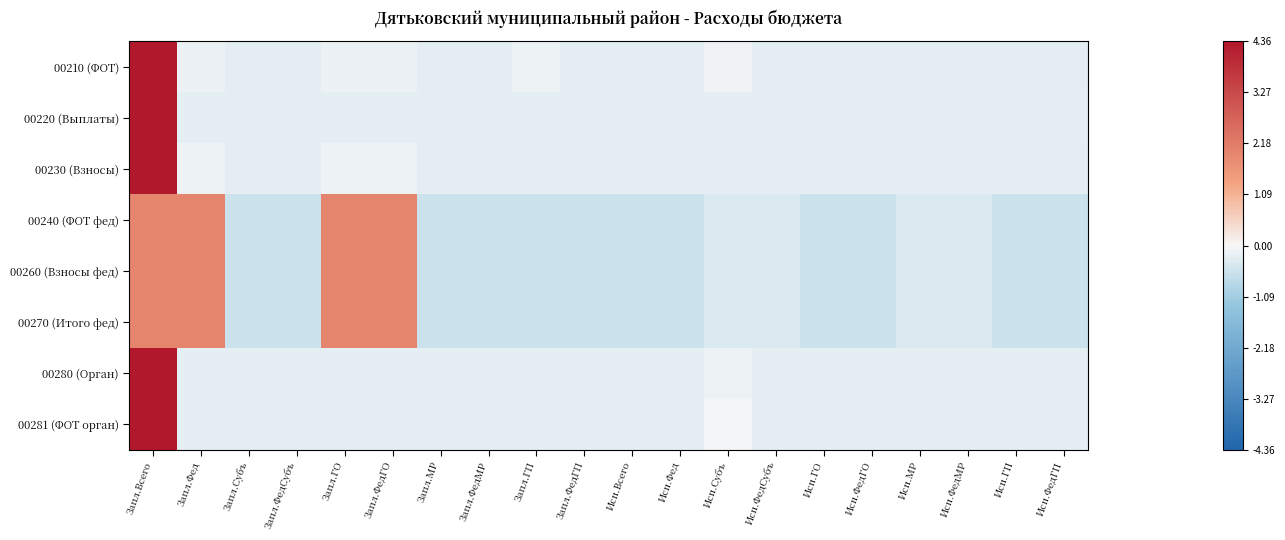

Reading left to right, what are all the values shown in this chart?

00210 (ФОТ): Запл.Всего=4.4	Запл.Фед=-0.2	Запл.Субъ=-0.3	Запл.ФедСубъ=-0.3	Запл.ГО=-0.2	Запл.ФедГО=-0.2	Запл.МР=-0.3	Запл.ФедМР=-0.3	Запл.ГП=-0.1	Запл.ФедГП=-0.3	Исп.Всего=-0.3	Исп.Фед=-0.3	Исп.Субъ=-0.1	Исп.ФедСубъ=-0.3	Исп.ГО=-0.3	Исп.ФедГО=-0.3	Исп.МР=-0.3	Исп.ФедМР=-0.3	Исп.ГП=-0.3	Исп.ФедГП=-0.3
00220 (Выплаты): Запл.Всего=4.4	Запл.Фед=-0.2	Запл.Субъ=-0.2	Запл.ФедСубъ=-0.2	Запл.ГО=-0.2	Запл.ФедГО=-0.2	Запл.МР=-0.2	Запл.ФедМР=-0.2	Запл.ГП=-0.2	Запл.ФедГП=-0.2	Исп.Всего=-0.2	Исп.Фед=-0.2	Исп.Субъ=-0.2	Исп.ФедСубъ=-0.2	Исп.ГО=-0.2	Исп.ФедГО=-0.2	Исп.МР=-0.2	Исп.ФедМР=-0.2	Исп.ГП=-0.2	Исп.ФедГП=-0.2
00230 (Взносы): Запл.Всего=4.4	Запл.Фед=-0.1	Запл.Субъ=-0.2	Запл.ФедСубъ=-0.2	Запл.ГО=-0.1	Запл.ФедГО=-0.1	Запл.МР=-0.2	Запл.ФедМР=-0.2	Запл.ГП=-0.2	Запл.ФедГП=-0.2	Исп.Всего=-0.2	Исп.Фед=-0.2	Исп.Субъ=-0.2	Исп.ФедСубъ=-0.2	Исп.ГО=-0.2	Исп.ФедГО=-0.2	Исп.МР=-0.2	Исп.ФедМР=-0.2	Исп.ГП=-0.2	Исп.ФедГП=-0.2
00240 (ФОТ фед): Запл.Всего=2.0	Запл.Фед=2.0	Запл.Субъ=-0.5	Запл.ФедСубъ=-0.5	Запл.ГО=2.0	Запл.ФедГО=2.0	Запл.МР=-0.5	Запл.ФедМР=-0.5	Запл.ГП=-0.5	Запл.ФедГП=-0.5	Исп.Всего=-0.5	Исп.Фед=-0.5	Исп.Субъ=-0.3	Исп.ФедСубъ=-0.3	Исп.ГО=-0.5	Исп.ФедГО=-0.5	Исп.МР=-0.3	Исп.ФедМР=-0.3	Исп.ГП=-0.5	Исп.ФедГП=-0.5
00260 (Взносы фед): Запл.Всего=2.0	Запл.Фед=2.0	Запл.Субъ=-0.5	Запл.ФедСубъ=-0.5	Запл.ГО=2.0	Запл.ФедГО=2.0	Запл.МР=-0.5	Запл.ФедМР=-0.5	Запл.ГП=-0.5	Запл.ФедГП=-0.5	Исп.Всего=-0.5	Исп.Фед=-0.5	Исп.Субъ=-0.3	Исп.ФедСубъ=-0.3	Исп.ГО=-0.5	Исп.ФедГО=-0.5	Исп.МР=-0.3	Исп.ФедМР=-0.3	Исп.ГП=-0.5	Исп.ФедГП=-0.5
00270 (Итого фед): Запл.Всего=2.0	Запл.Фед=2.0	Запл.Субъ=-0.5	Запл.ФедСубъ=-0.5	Запл.ГО=2.0	Запл.ФедГО=2.0	Запл.МР=-0.5	Запл.ФедМР=-0.5	Запл.ГП=-0.5	Запл.ФедГП=-0.5	Исп.Всего=-0.5	Исп.Фед=-0.5	Исп.Субъ=-0.4	Исп.ФедСубъ=-0.4	Исп.ГО=-0.5	Исп.ФедГО=-0.5	Исп.МР=-0.4	Исп.ФедМР=-0.4	Исп.ГП=-0.5	Исп.ФедГП=-0.5
00280 (Орган): Запл.Всего=4.4	Запл.Фед=-0.2	Запл.Субъ=-0.2	Запл.ФедСубъ=-0.2	Запл.ГО=-0.2	Запл.ФедГО=-0.2	Запл.МР=-0.2	Запл.ФедМР=-0.2	Запл.ГП=-0.2	Запл.ФедГП=-0.2	Исп.Всего=-0.2	Исп.Фед=-0.2	Исп.Субъ=-0.1	Исп.ФедСубъ=-0.2	Исп.ГО=-0.2	Исп.ФедГО=-0.2	Исп.МР=-0.2	Исп.ФедМР=-0.2	Исп.ГП=-0.2	Исп.ФедГП=-0.2
00281 (ФОТ орган): Запл.Всего=4.4	Запл.Фед=-0.2	Запл.Субъ=-0.2	Запл.ФедСубъ=-0.2	Запл.ГО=-0.2	Запл.ФедГО=-0.2	Запл.МР=-0.2	Запл.ФедМР=-0.2	Запл.ГП=-0.2	Запл.ФедГП=-0.2	Исп.Всего=-0.2	Исп.Фед=-0.2	Исп.Субъ=-0.1	Исп.ФедСубъ=-0.2	Исп.ГО=-0.2	Исп.ФедГО=-0.2	Исп.МР=-0.2	Исп.ФедМР=-0.2	Исп.ГП=-0.2	Исп.ФедГП=-0.2